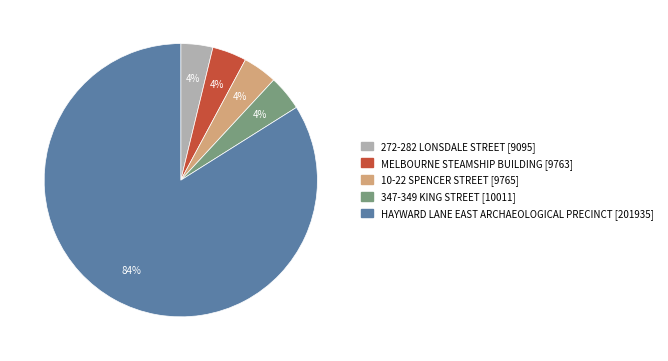

To the nearest percent, what is the average slice percentage?

20%